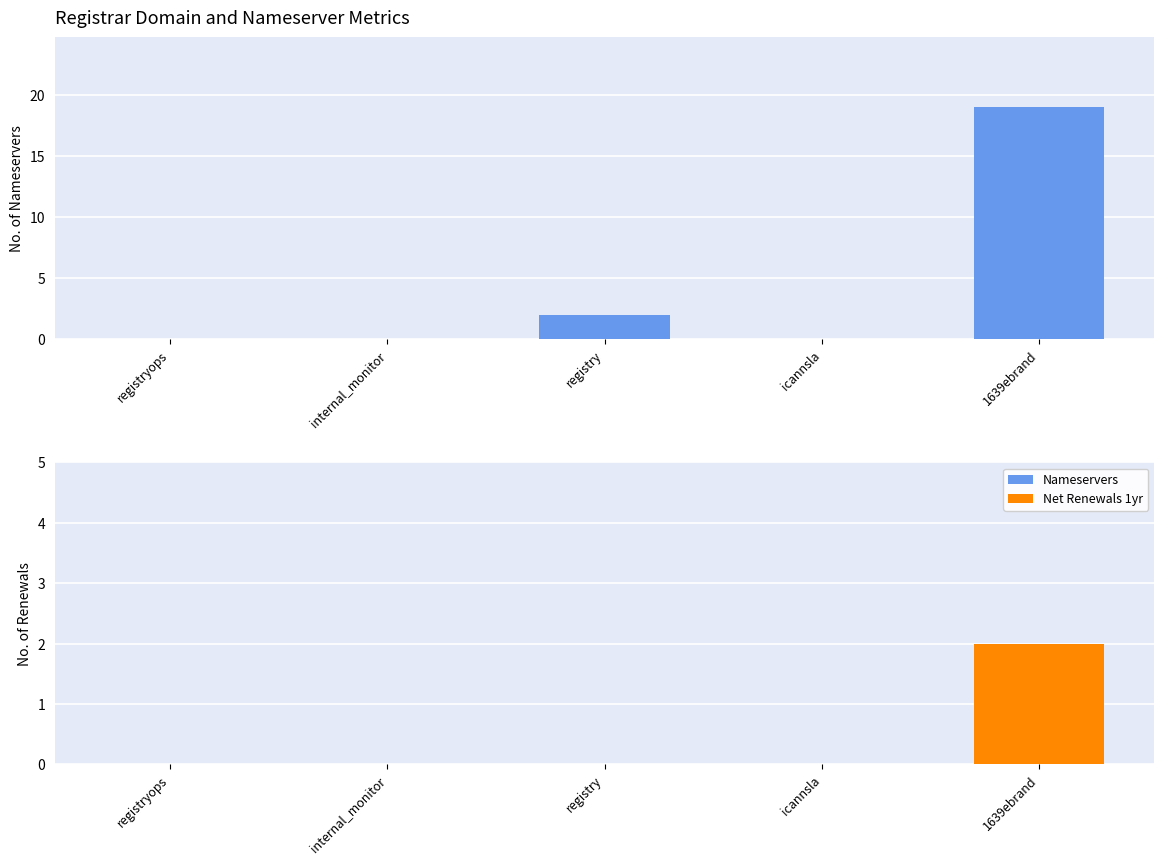

Which label corresponds to the largest value in the chart?

1639ebrand